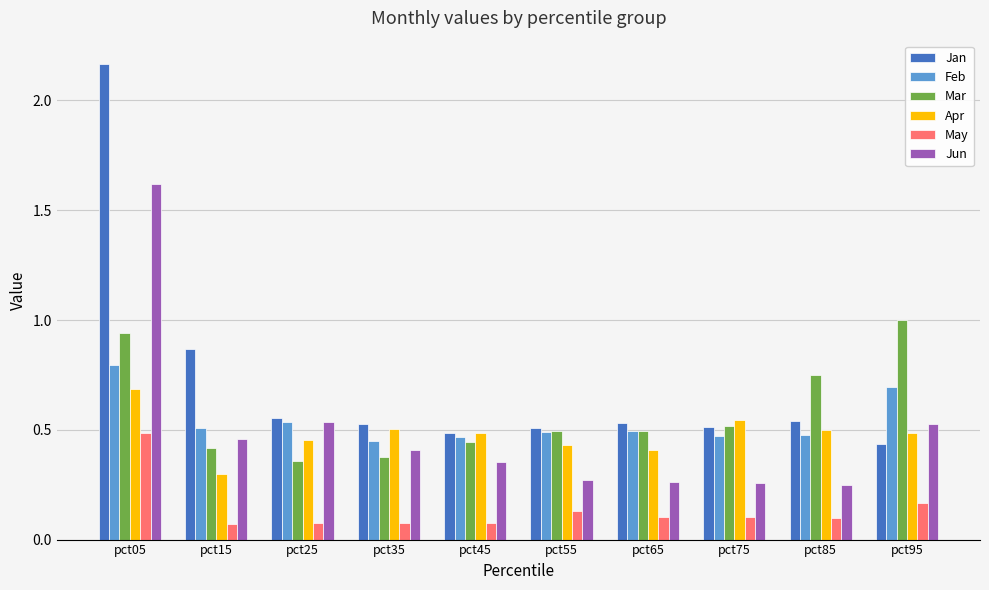

Which label corresponds to the largest value in the chart?

pct05